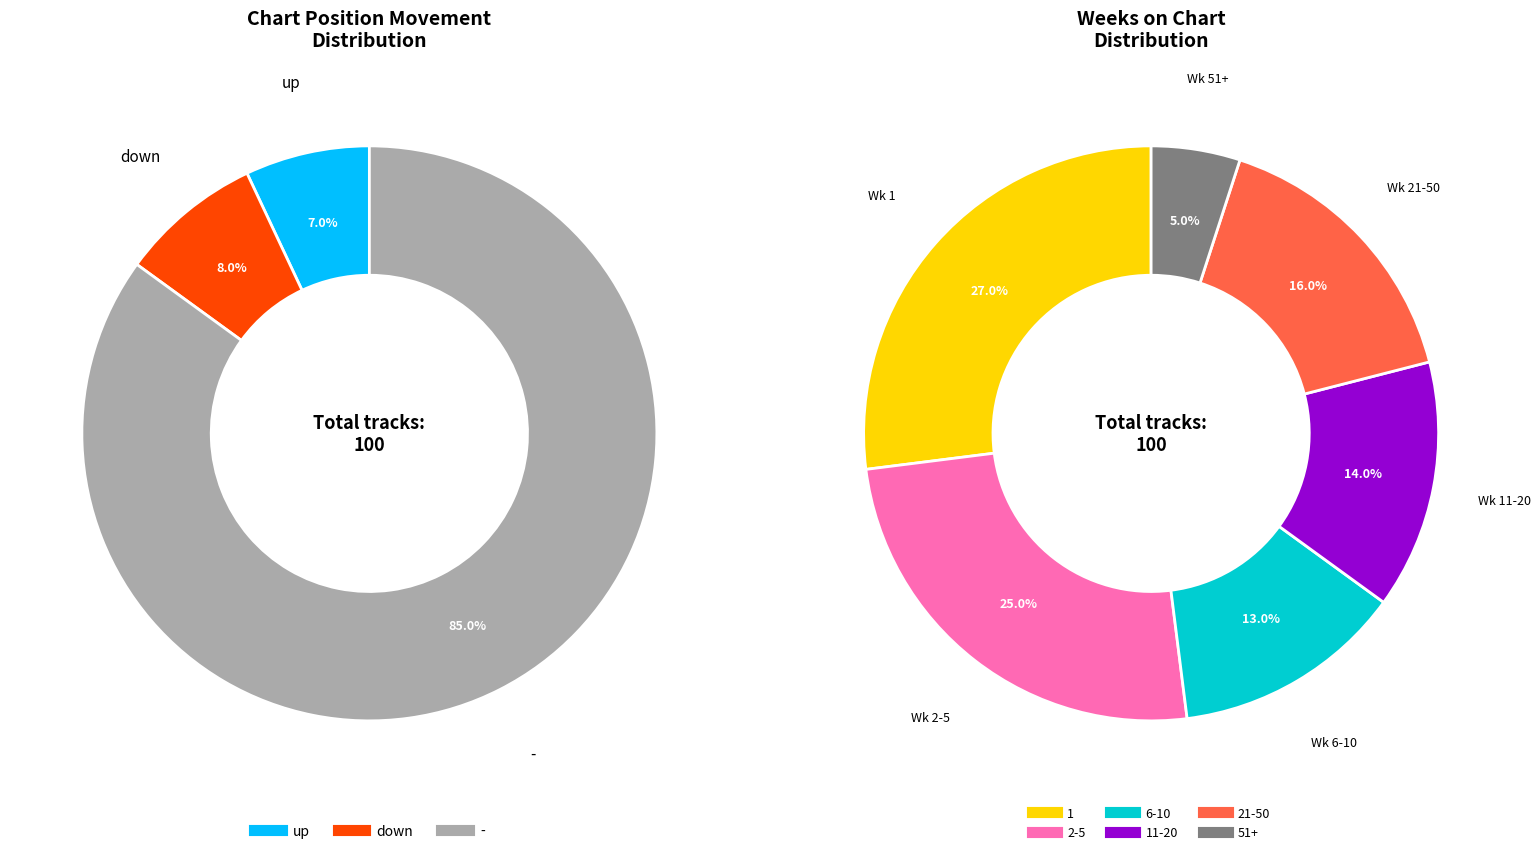

To the nearest percent, what is the difference between the largest and smallest slice percentages?

78%